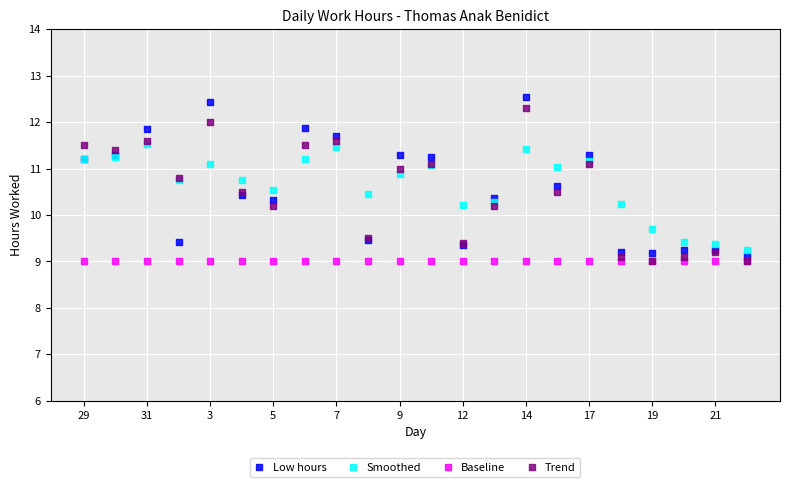

Which series contains the highest Y value?

Low hours